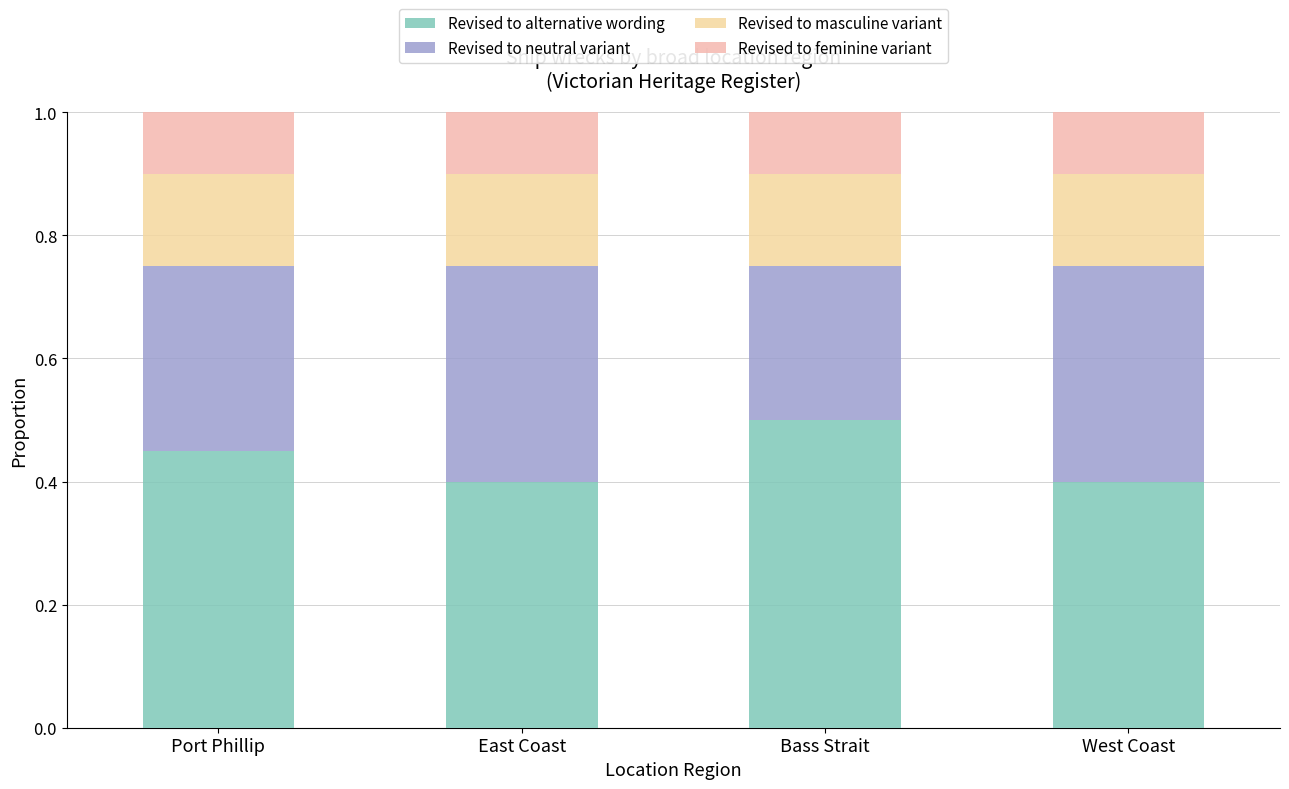

At how many categories does at least one series exceed 0?

4